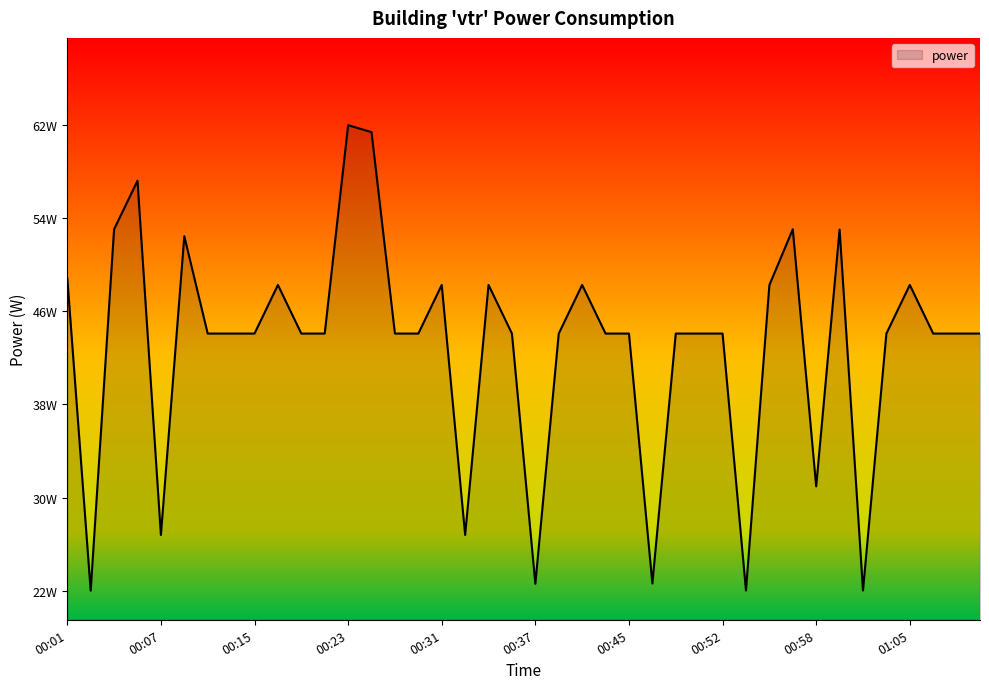

List the labels in order of value, largest first.

00:23, 00:25, 00:06, 00:04, 00:57, 01:00, 00:09, 00:01, 00:17, 00:31, 00:34, 00:41, 01:05, 00:55, 00:11, 00:13, 00:15, 00:19, 00:21, 00:27, 00:29, 00:36, 00:39, 00:43, 00:45, 00:48, 00:50, 00:52, 01:03, 01:07, 01:09, 01:11, 00:58, 00:07, 00:32, 00:46, 00:37, 00:53, 01:01, 00:02